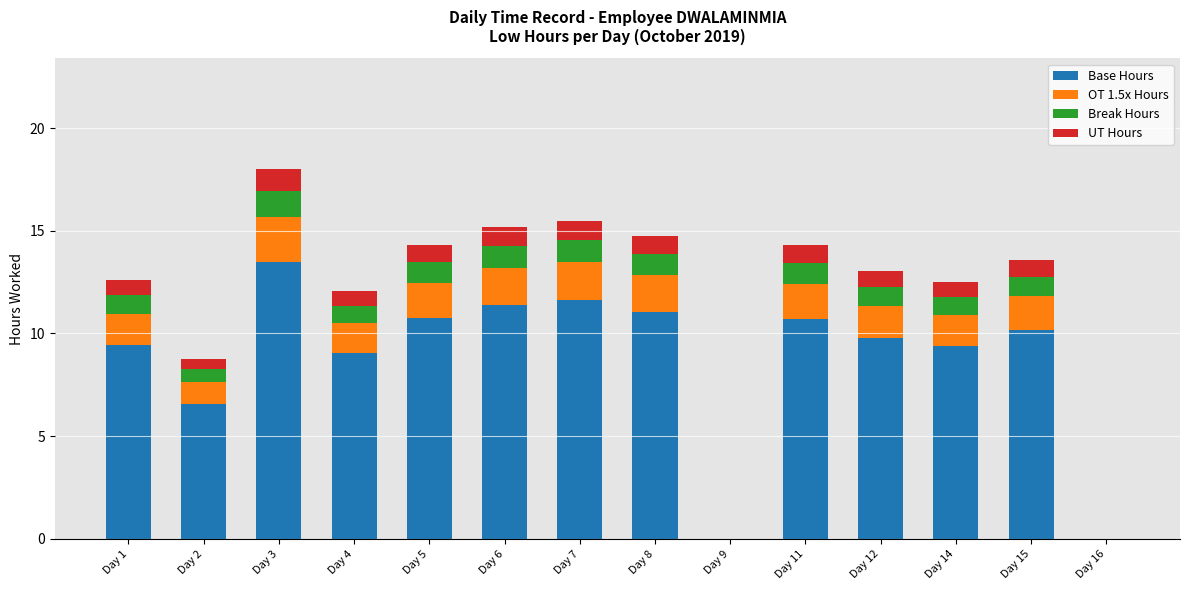

What is the highest value of the Base Hours series?

13.5